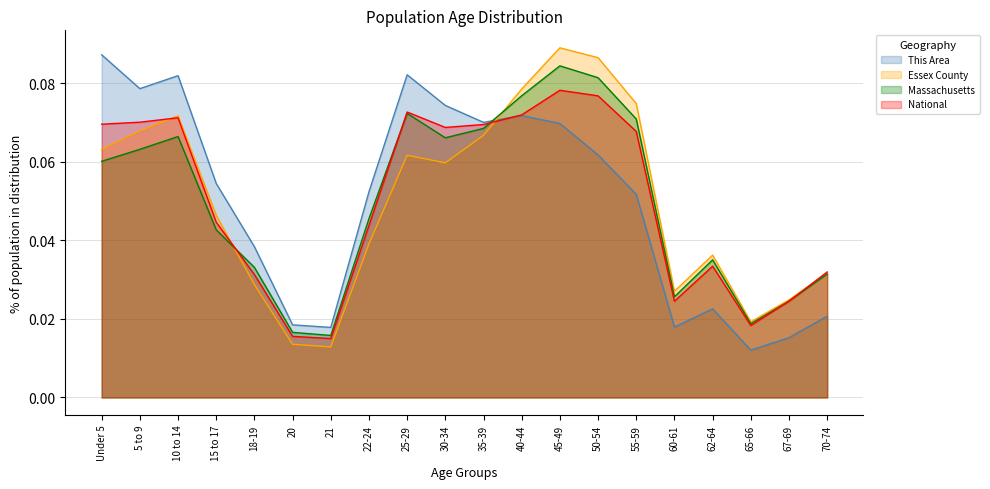

Which series changed the most between 20 and 30-34?

This Area